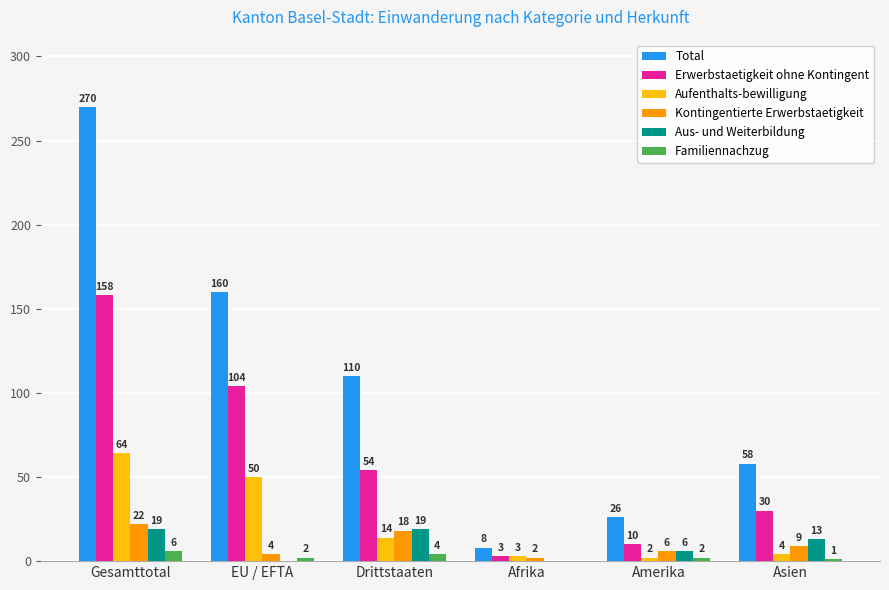

How many groups of bars are there?

6